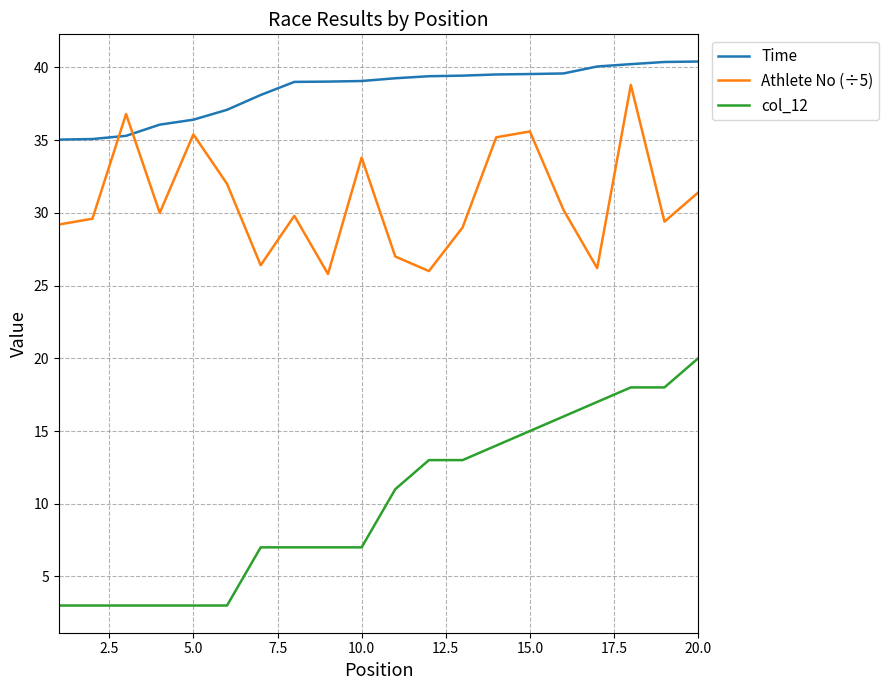

What is the maximum value for Time?

40.4